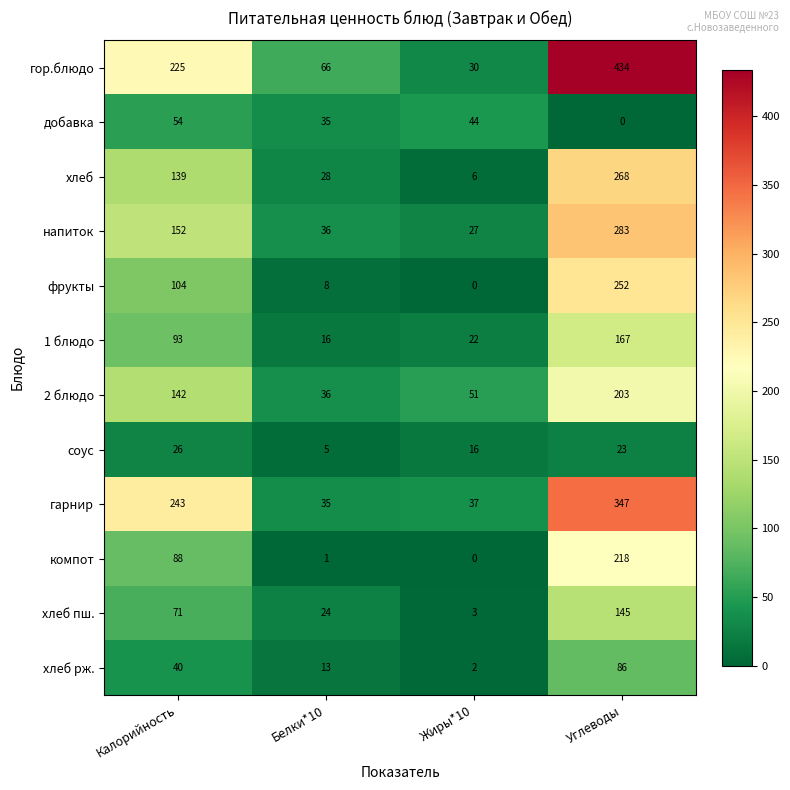

What is the difference between the maximum and minimum values in the добавка series?

54